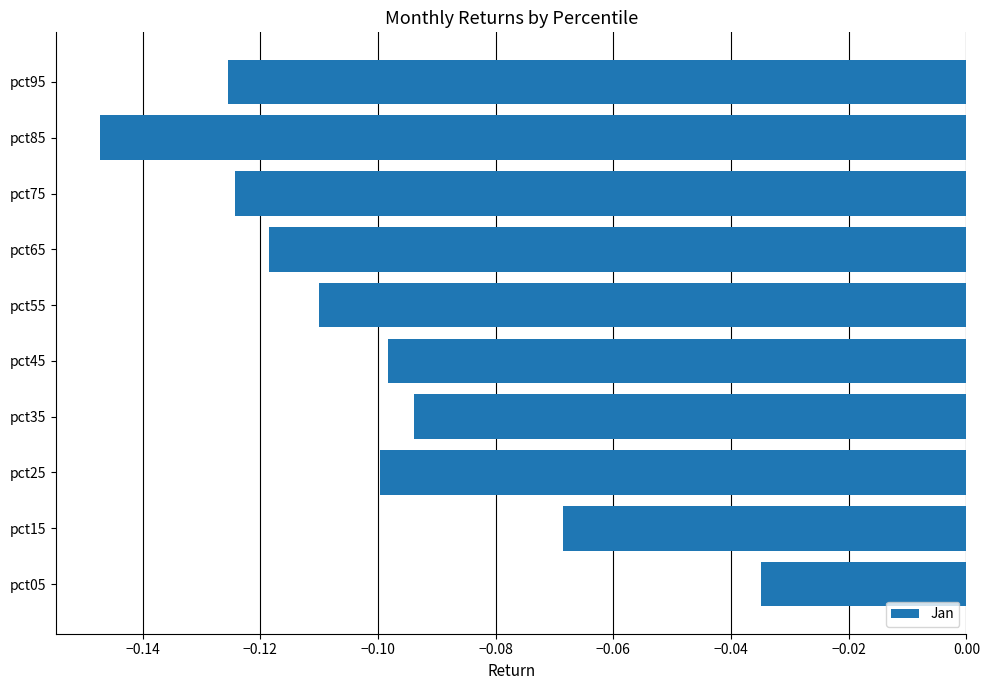

Between pct05 and pct75, which is larger?

pct05